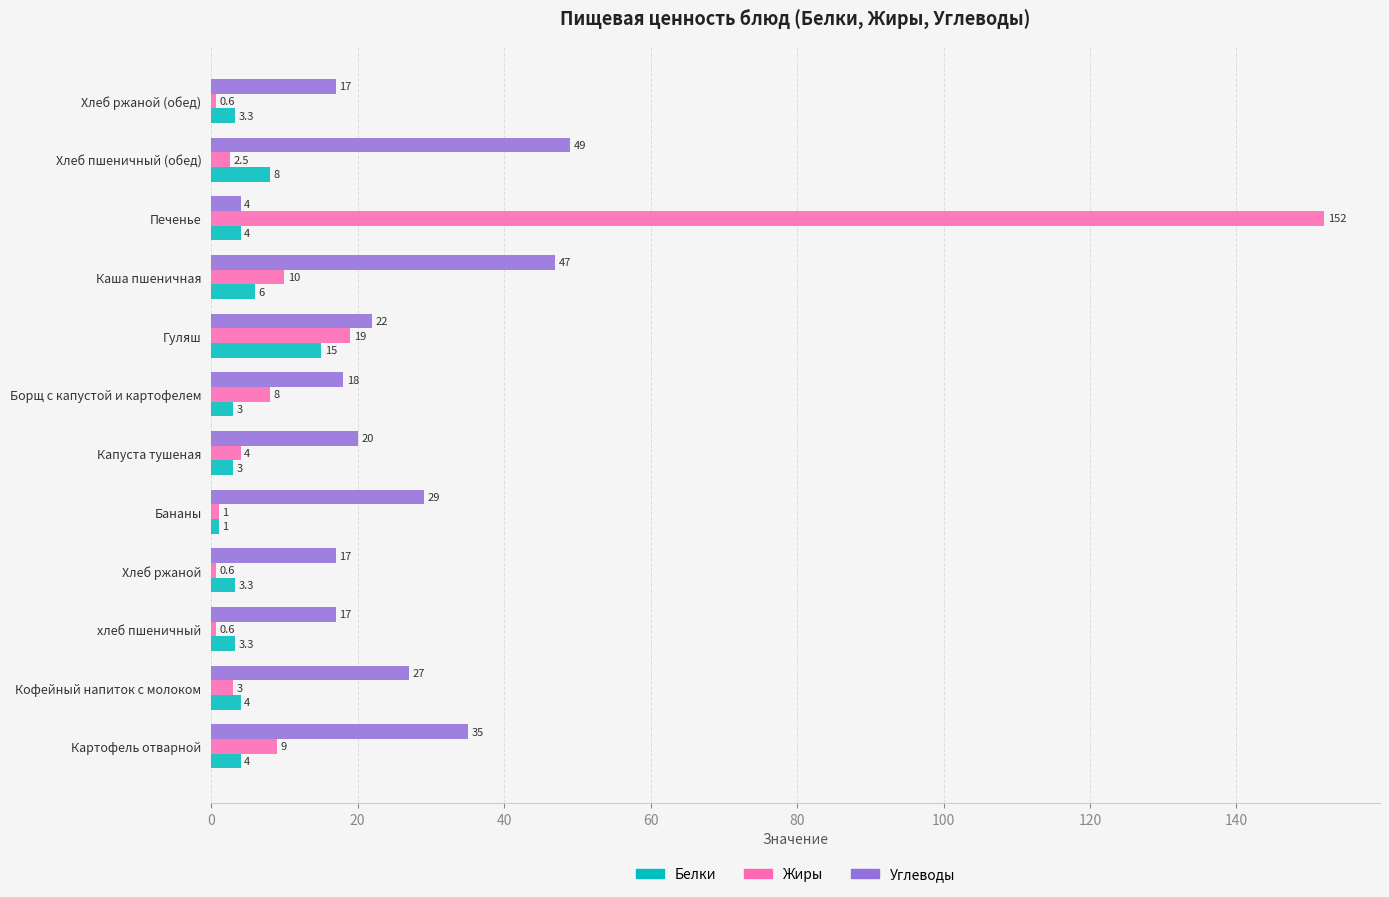

What is the sum of all Жиры values?

210.3